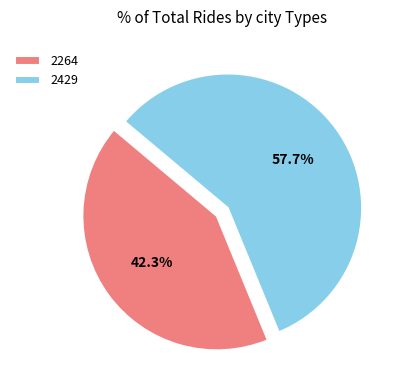

How many segments does this pie chart have?

2